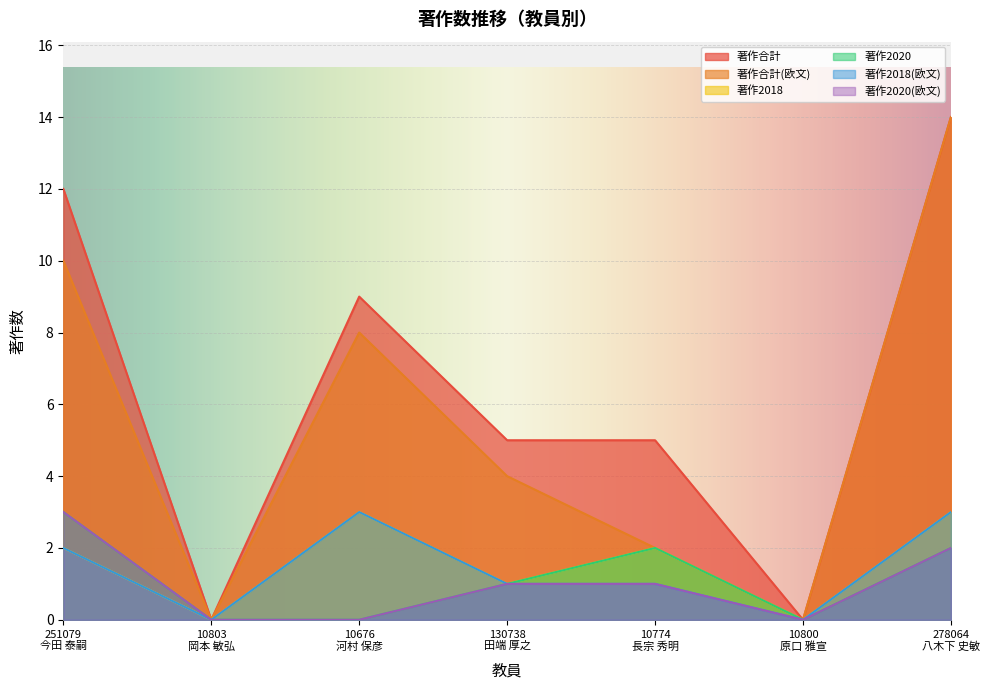

How many lines are shown in the chart?

6